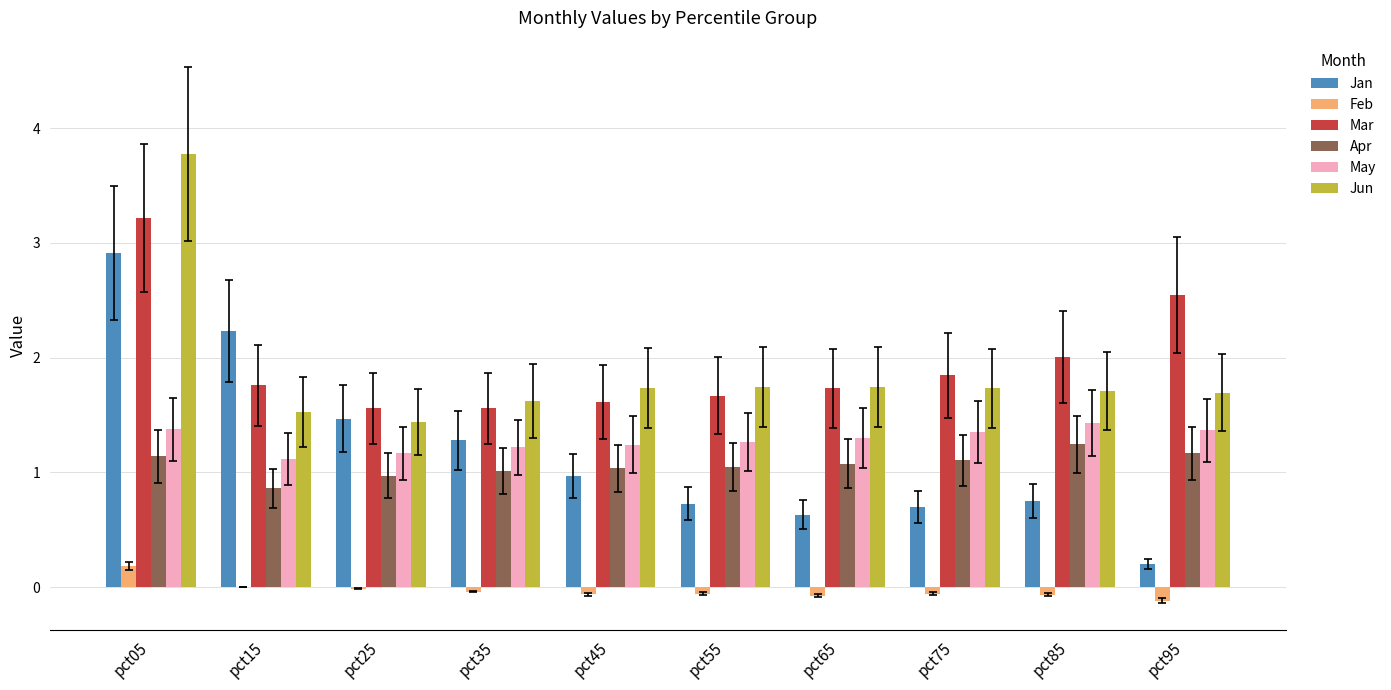

What is the difference between the Apr values at pct75 and pct85?

0.1